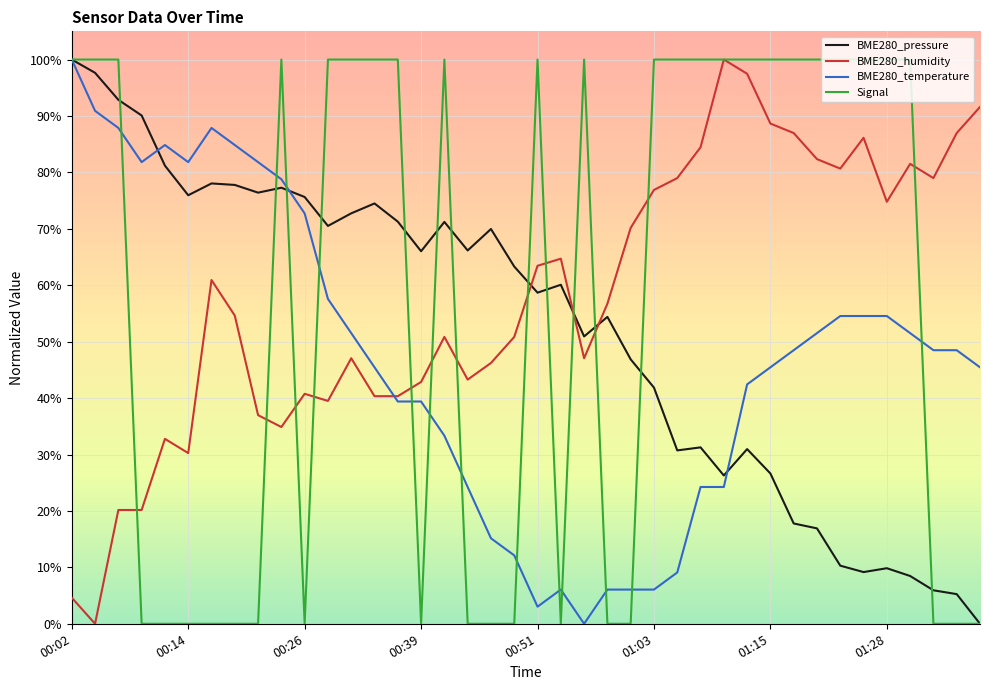

Is this an area chart (filled region under the line)?

No